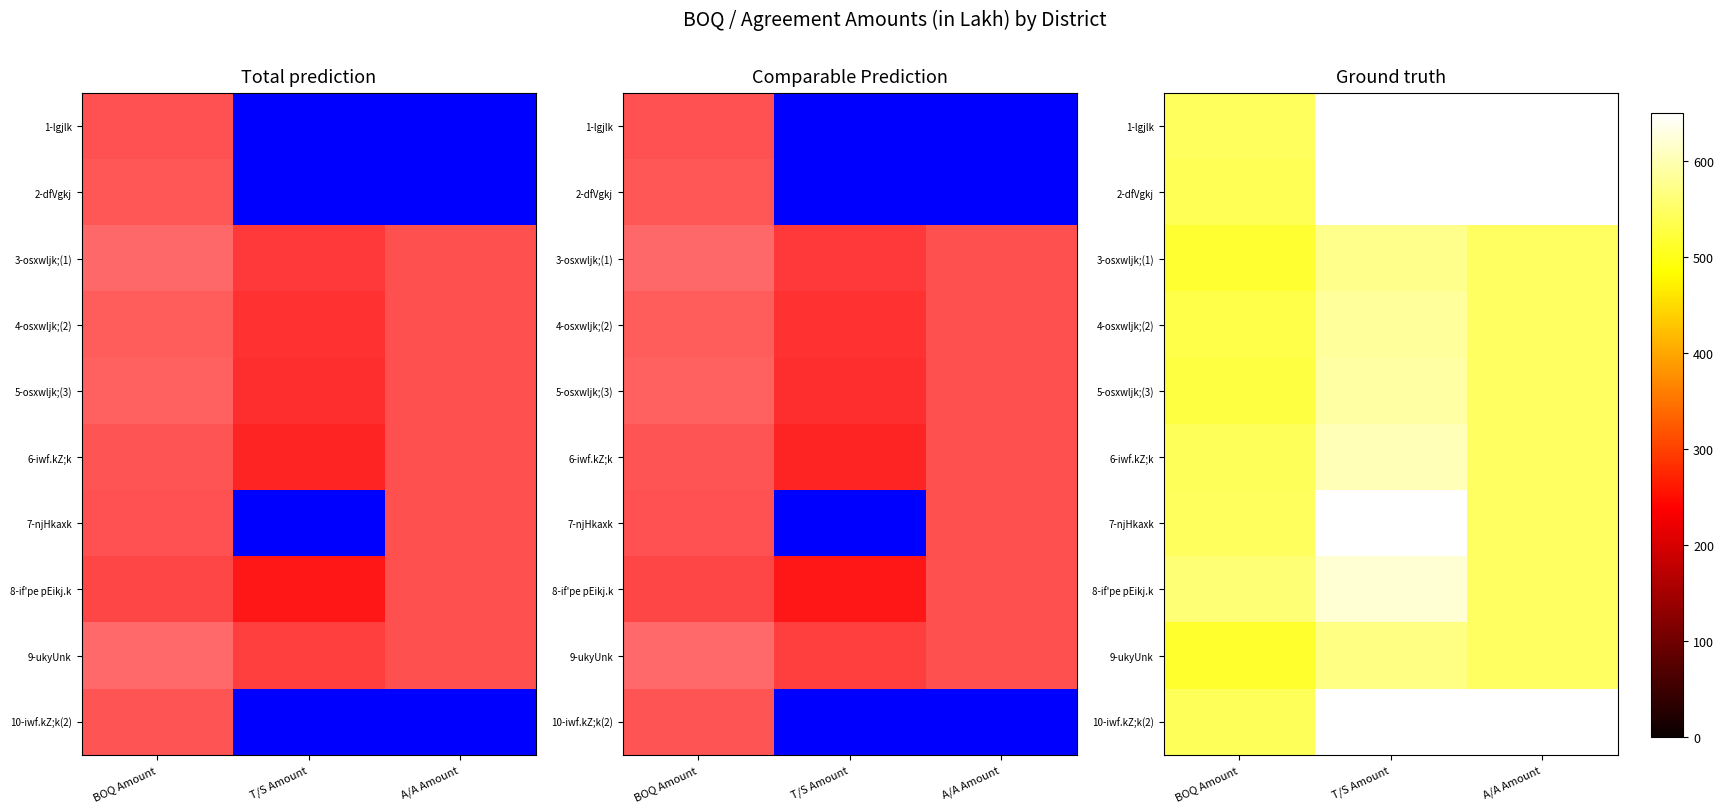

The 3-osxwljk;(1) series shows 326.1 at A/A Amount. True or false?

False